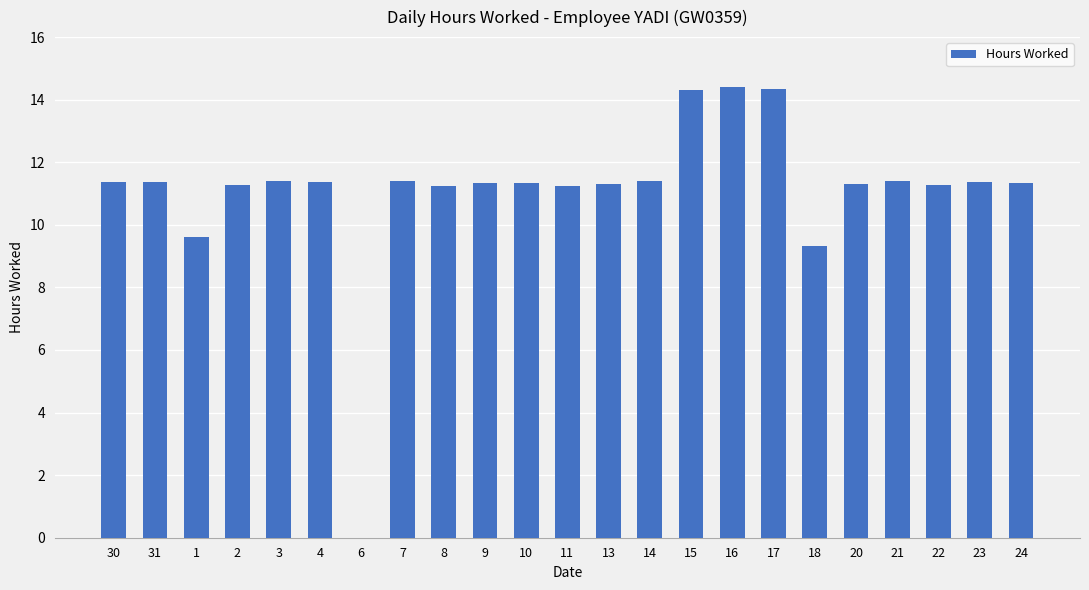

What is the ratio of the value at 7 to the value at 11?

1.0